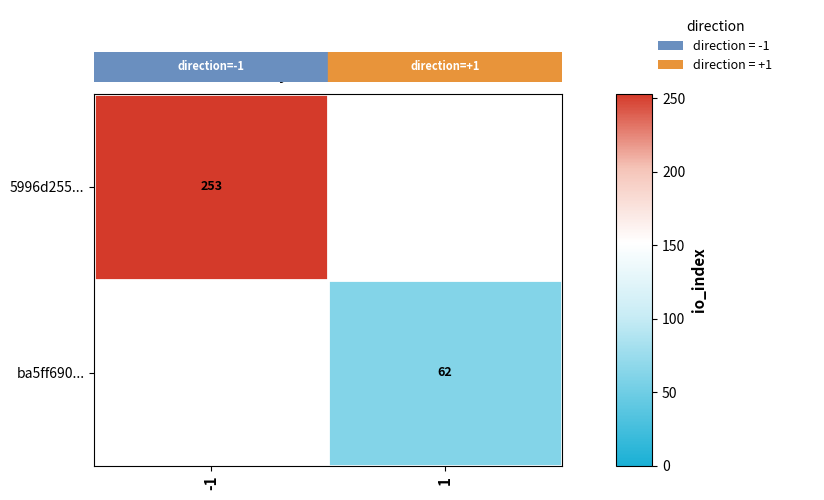

How many distinct data groups are displayed?

2